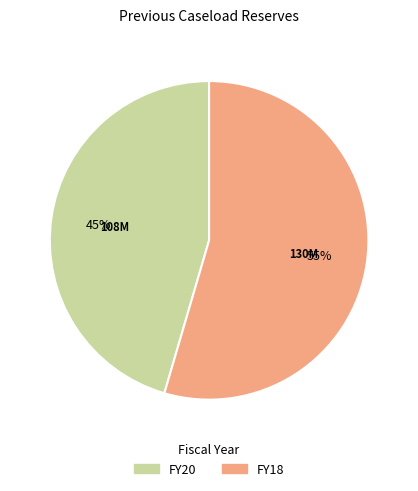

Does FY18 represent more than half of the total?

Yes